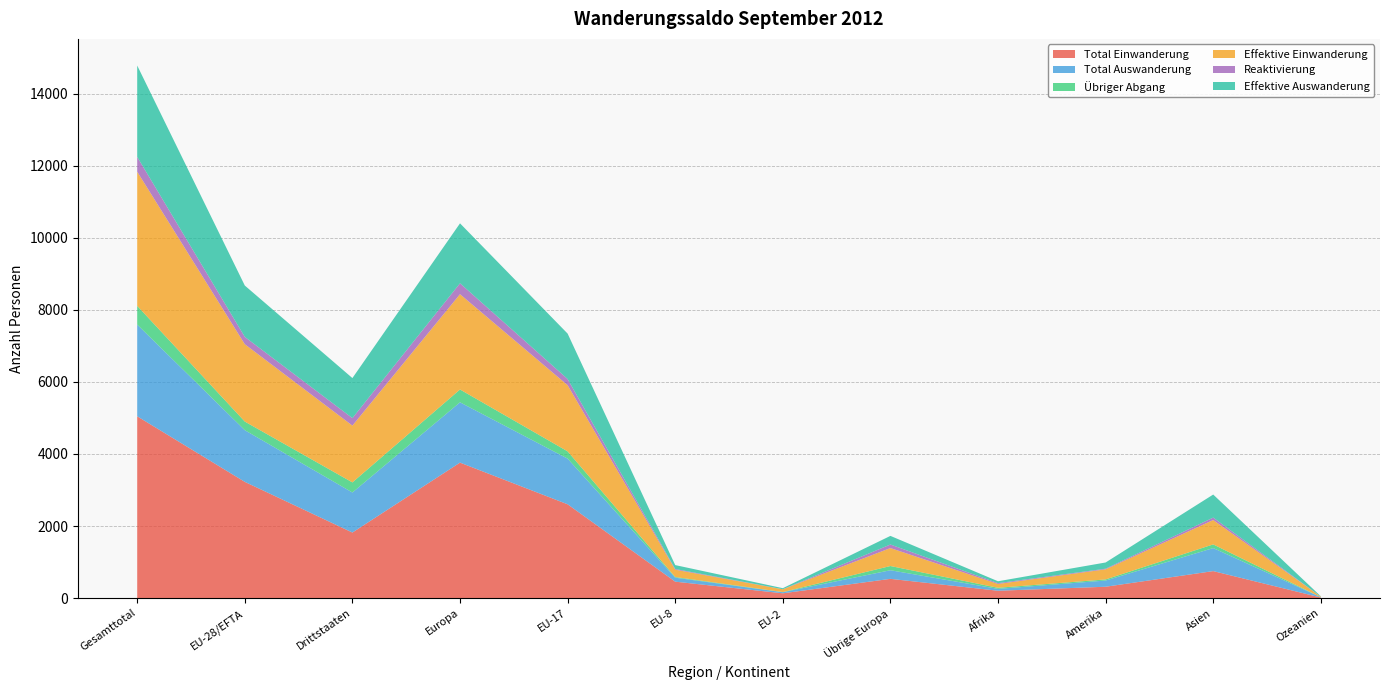

Reading left to right, extract all data points from this chart.

Total Einwanderung: Gesamttotal=5044	EU-28/EFTA=3225	Drittstaaten=1819	Europa=3759	EU-17=2603	EU-8=456	EU-2=133	Übrige Europa=534	Afrika=204	Amerika=315	Asien=749	Ozeanien=16
Total Auswanderung: Gesamttotal=2545	EU-28/EFTA=1434	Drittstaaten=1111	Europa=1673	EU-17=1267	EU-8=110	EU-2=30	Übrige Europa=239	Afrika=52	Amerika=172	Asien=639	Ozeanien=9
Übriger Abgang: Gesamttotal=519	EU-28/EFTA=239	Drittstaaten=280	Europa=356	EU-17=202	EU-8=19	EU-2=5	Übrige Europa=117	Afrika=30	Amerika=31	Asien=102	Ozeanien=0
Effektive Einwanderung: Gesamttotal=3722	EU-28/EFTA=2146	Drittstaaten=1576	Europa=2644	EU-17=1835	EU-8=203	EU-2=77	Übrige Europa=498	Afrika=106	Amerika=280	Asien=676	Ozeanien=16
Reaktivierung: Gesamttotal=412	EU-28/EFTA=204	Drittstaaten=208	Europa=303	EU-17=172	EU-8=20	EU-2=1	Übrige Europa=99	Afrika=23	Amerika=18	Asien=68	Ozeanien=0
Effektive Auswanderung: Gesamttotal=2535	EU-28/EFTA=1424	Drittstaaten=1111	Europa=1663	EU-17=1260	EU-8=108	EU-2=29	Übrige Europa=239	Afrika=52	Amerika=172	Asien=639	Ozeanien=9